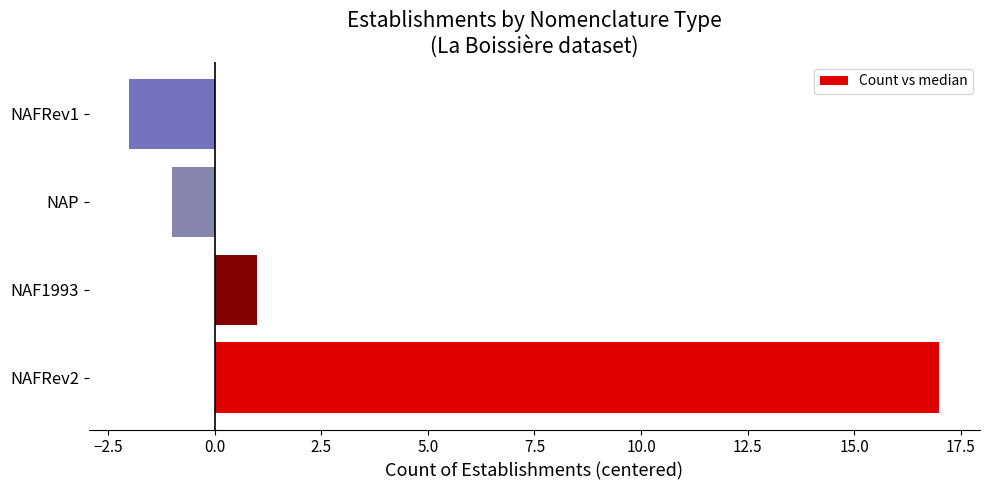

The value at NAF1993 is 1. True or false?

True